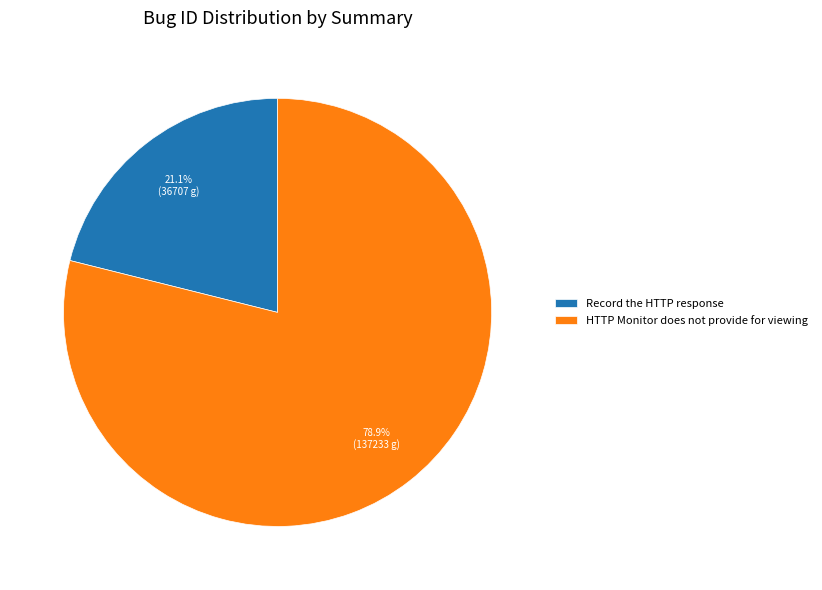

Does any single category account for the majority?

Yes